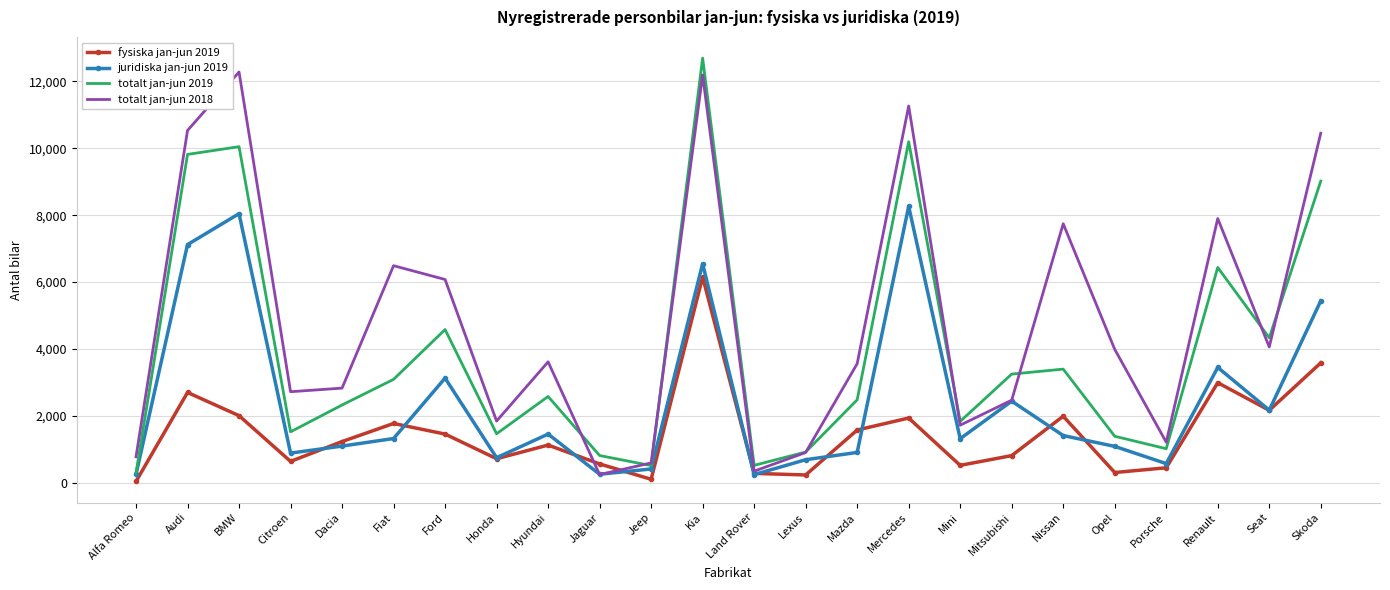

What is the average value of the juridiska jan-jun 2019 series?

2467